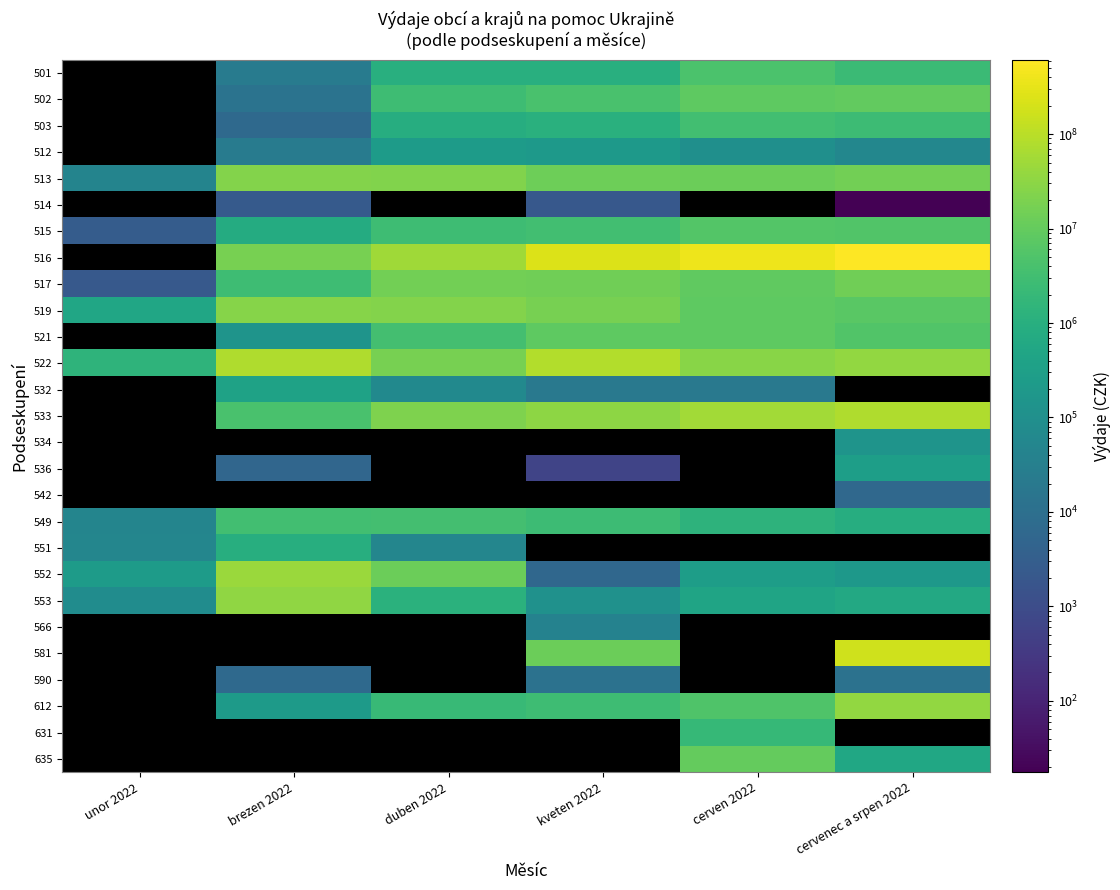

Count the number of data series in this chart.

27